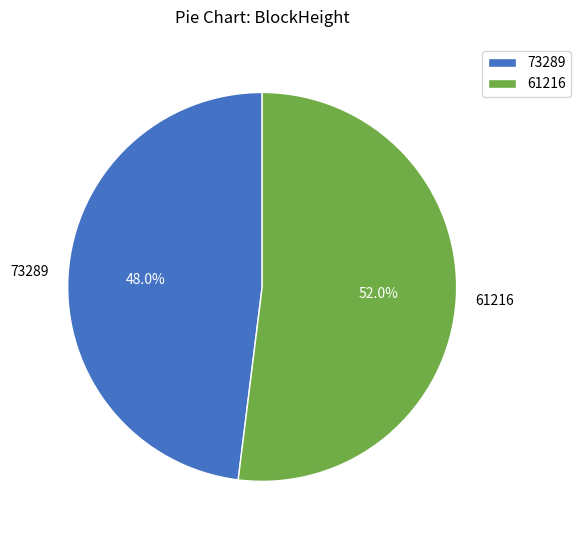

Count the number of slices in the pie.

2